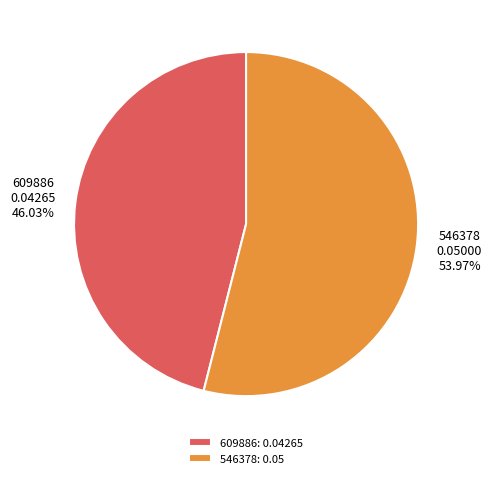

Between 609886 and 546378, which is larger?

546378